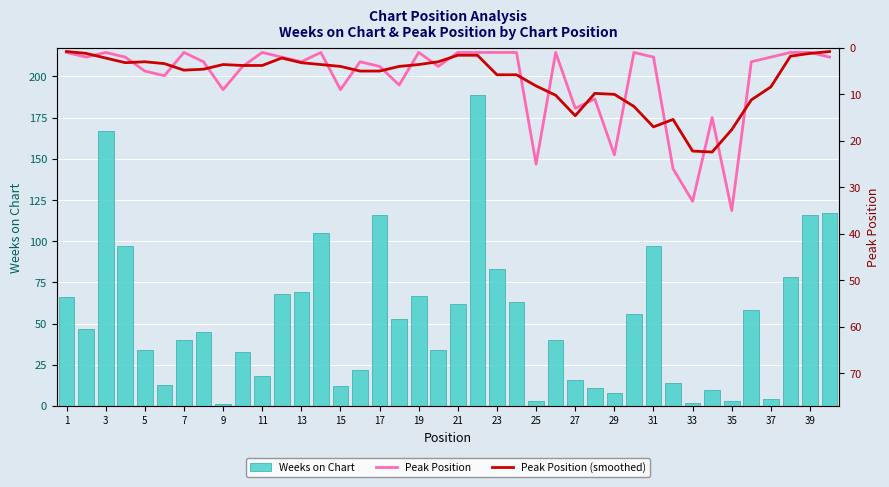

What is the difference between the highest and lowest values at 1?

65.2